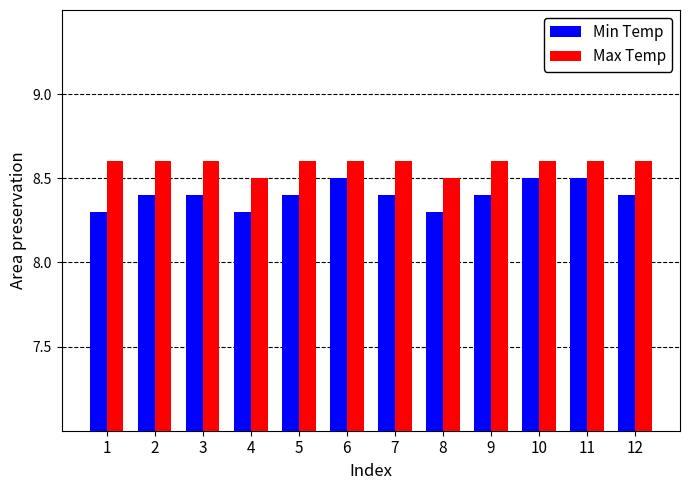

What is the sum of the Max Temp values at 11 and 5?

17.2